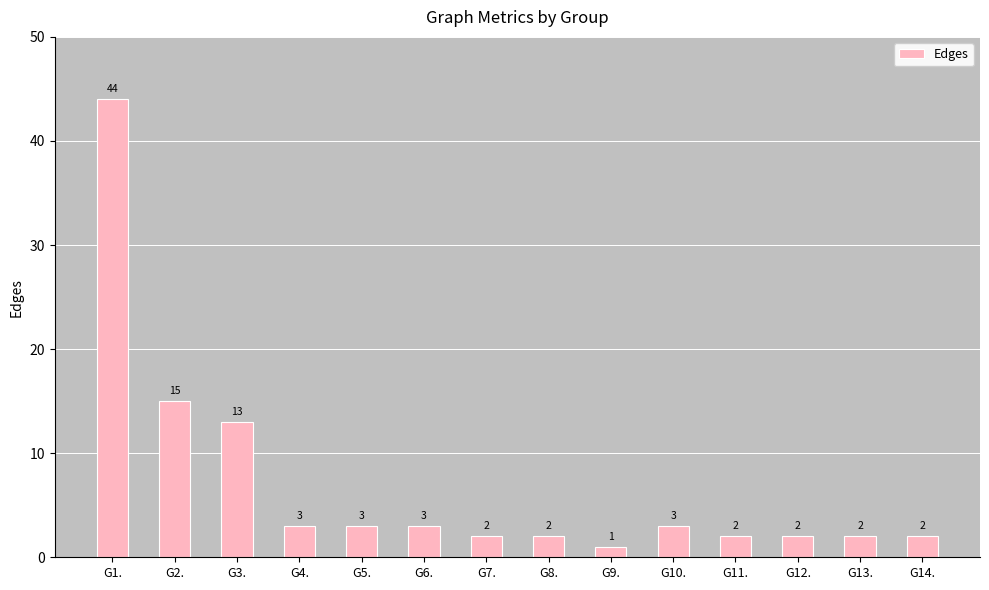

What is the label of the 5th bar from the right?

G10.